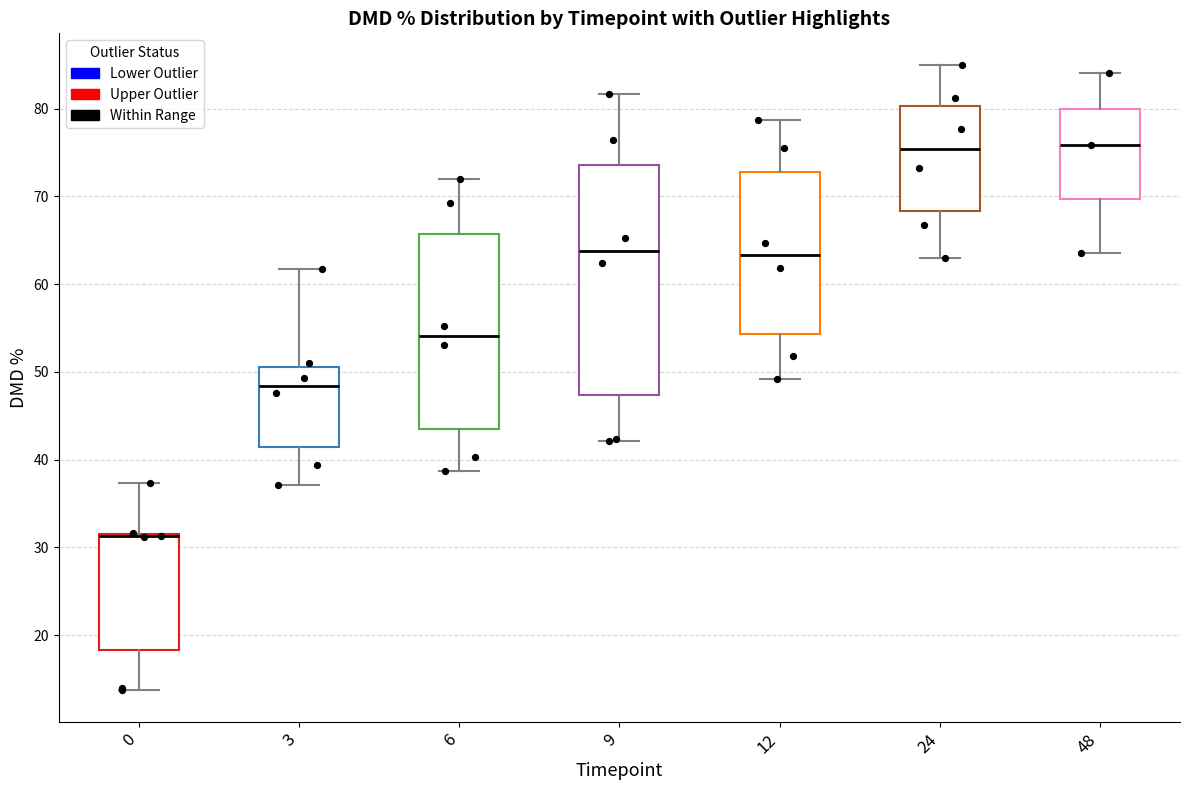

Reading left to right, transcribe this box plot: for each box, give where its median line is, the range the box spans, and where its two whiskers end, as read against the y-axis. The values are not printed on the chart, so give them approximately, as read against the axis.

0: median 31 (drawn on the box's upper edge), box 18 to 32, whiskers 14 to 37
3: median 48, box 41 to 51, whiskers 37 to 62
6: median 54, box 44 to 66, whiskers 39 to 72
9: median 64, box 47 to 74, whiskers 42 to 82
12: median 63, box 54 to 73, whiskers 49 to 79
24: median 75, box 68 to 80, whiskers 63 to 85
48: median 76, box 70 to 80, whiskers 64 to 84